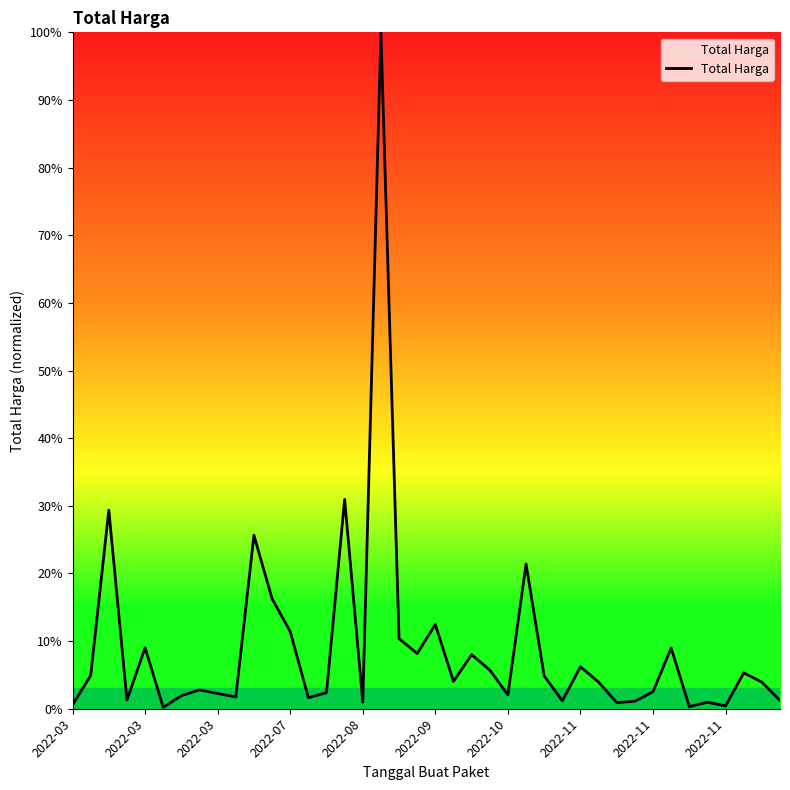

What is the greatest value displayed?

100.0